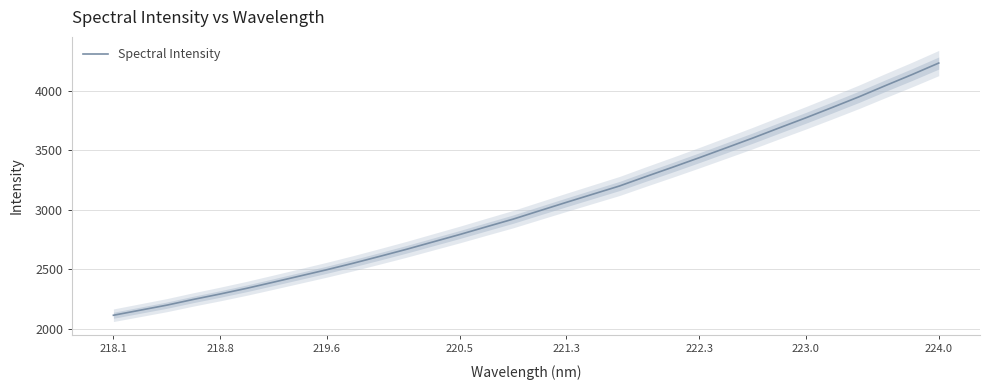

Reading right to left, extract all data points from this chart.

4234.0	4137.6	4044.9	3950.4	3861.2	3773.7	3689.0	3603.3	3520.9	3439.1	3359.2	3281.1	3201.3	3132.5	3063.6	2993.4	2922.7	2858.6	2793.7	2731.7	2669.4	2610.4	2552.5	2497.4	2445.2	2393.0	2341.6	2293.7	2248.4	2200.1	2157.7	2115.4